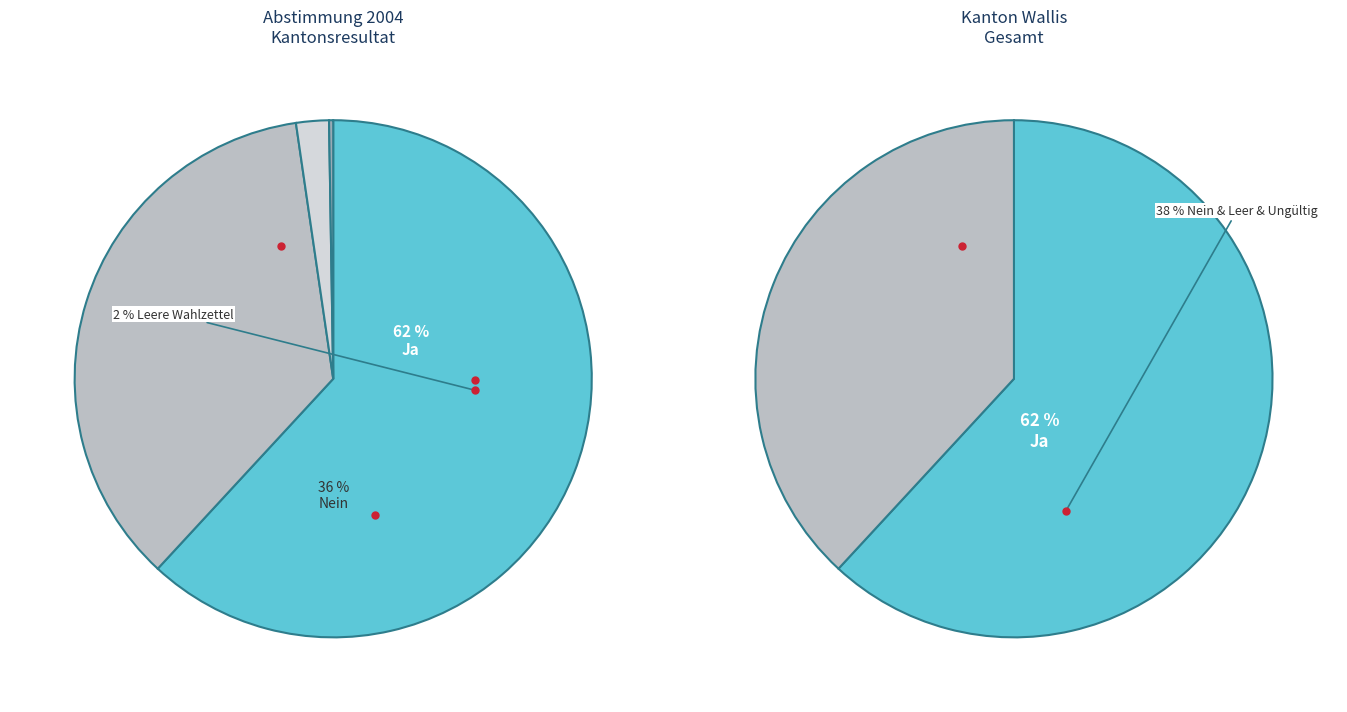

Is the sum of Ja and Leere Wahlzettel greater than half?

Yes